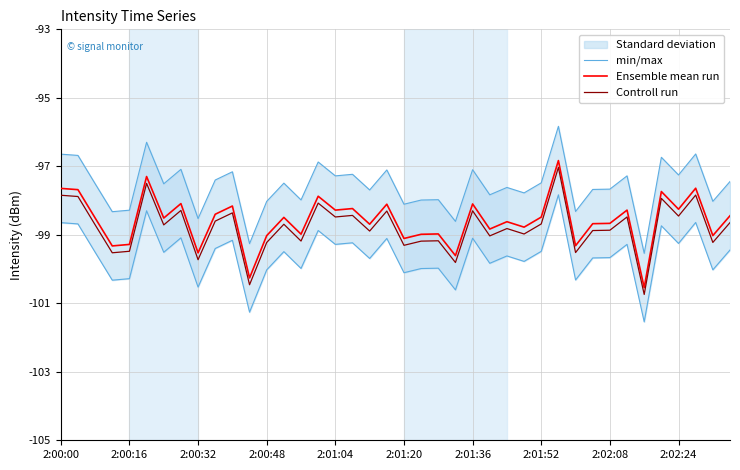

List the series in order of their peak value, highest first.

min/max, Ensemble mean run, Controll run